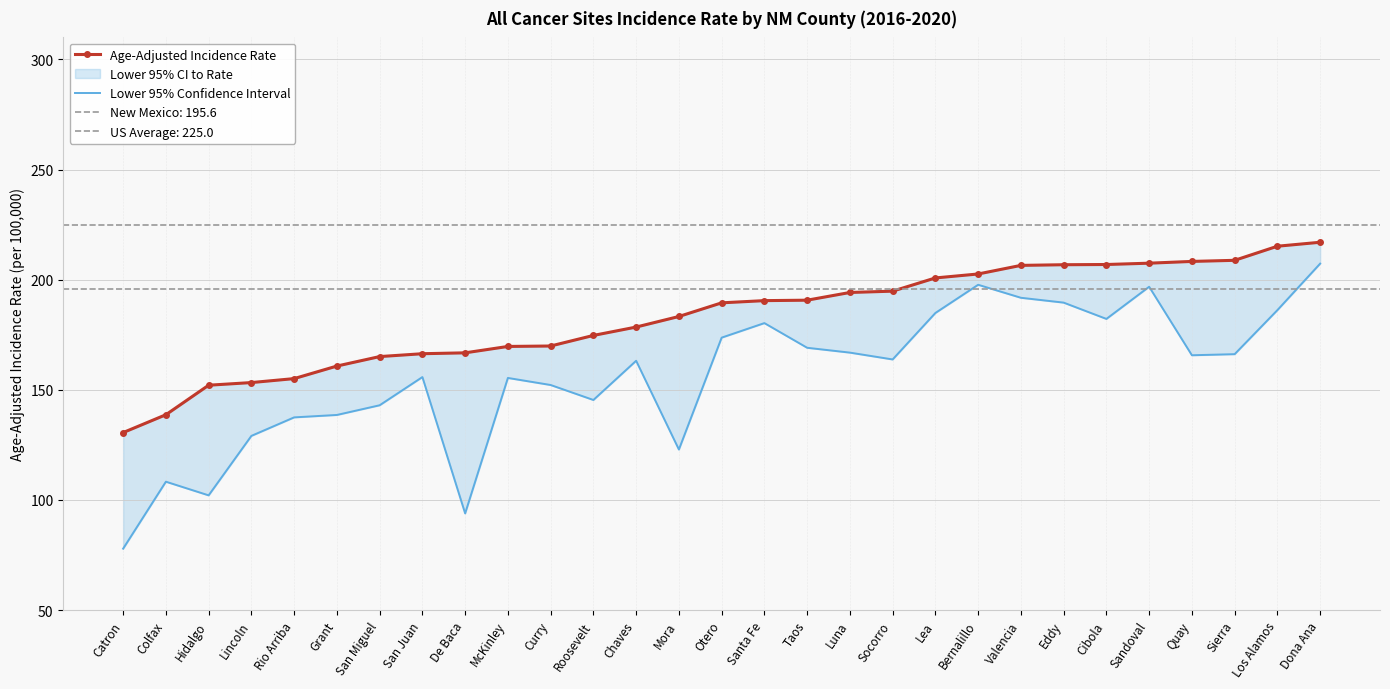

Does the chart have visible grid lines?

Yes